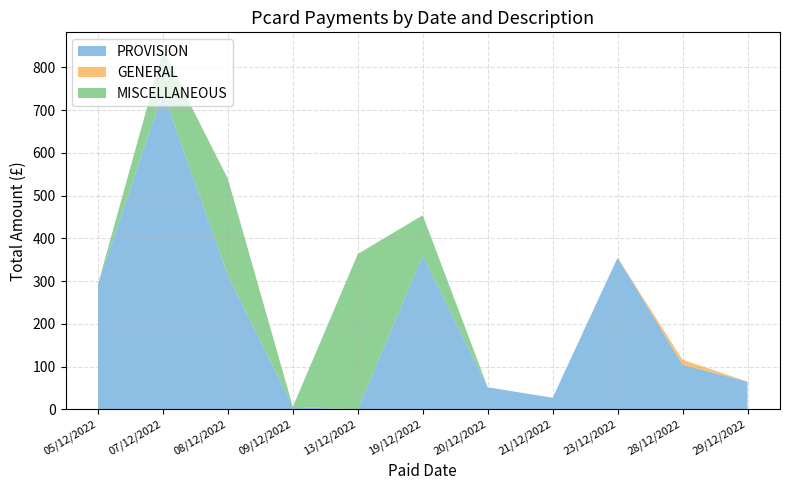

At which category is the sum across all series the highest?

07/12/2022